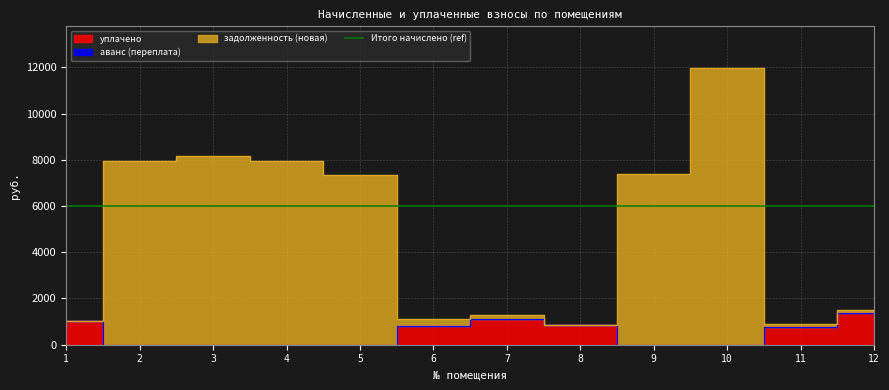

Rank the categories by задолженность (новая) value from lowest to highest.

8, 11, 1, 6, 7, 12, 5, 9, 2, 4, 3, 10